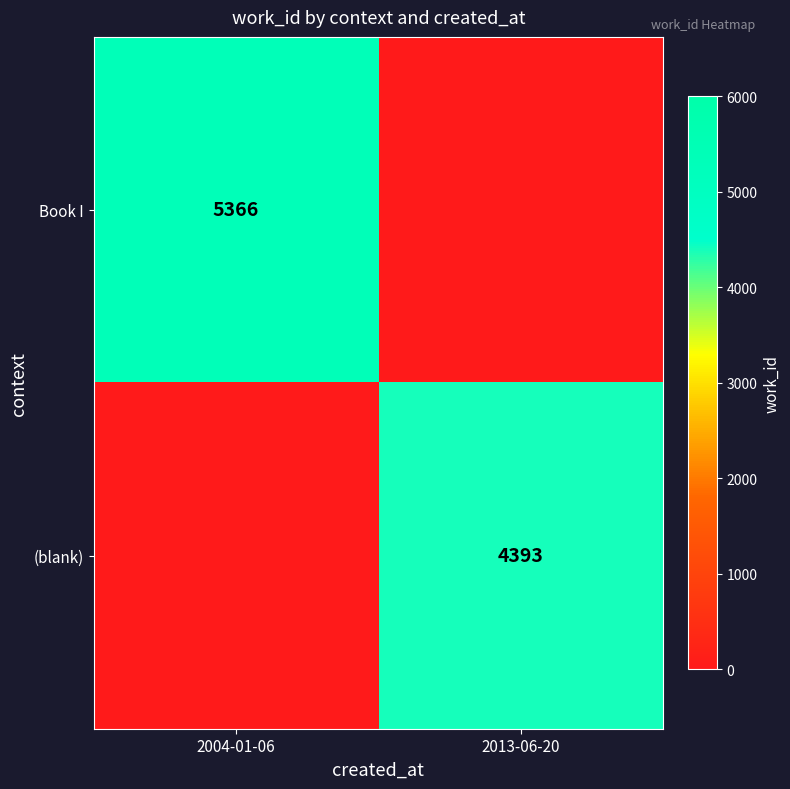

Is it true that (blank) equals 4393 at 2013-06-20?

True